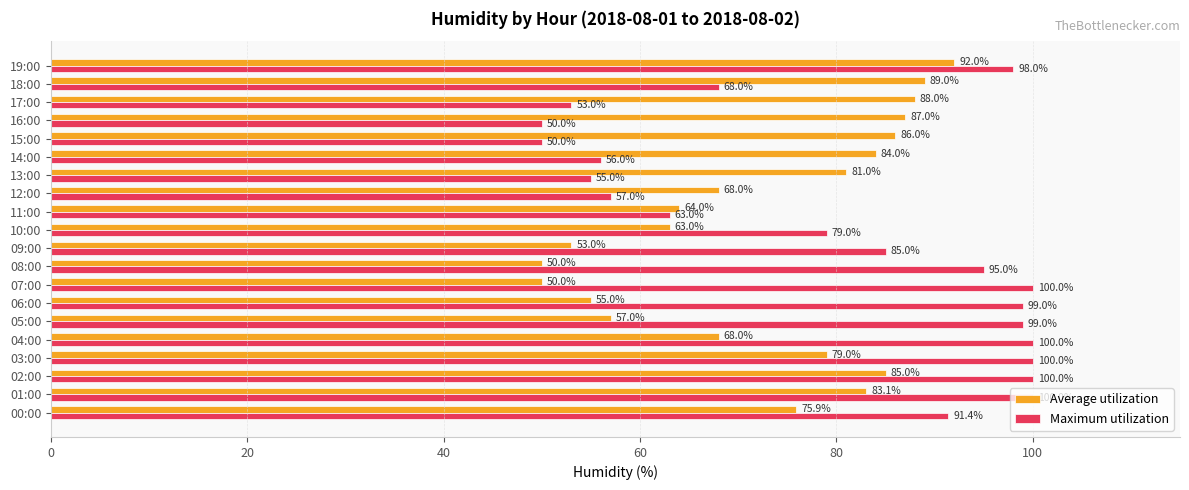

At 12:00, list the series in order from smallest to largest.

Maximum utilization, Average utilization